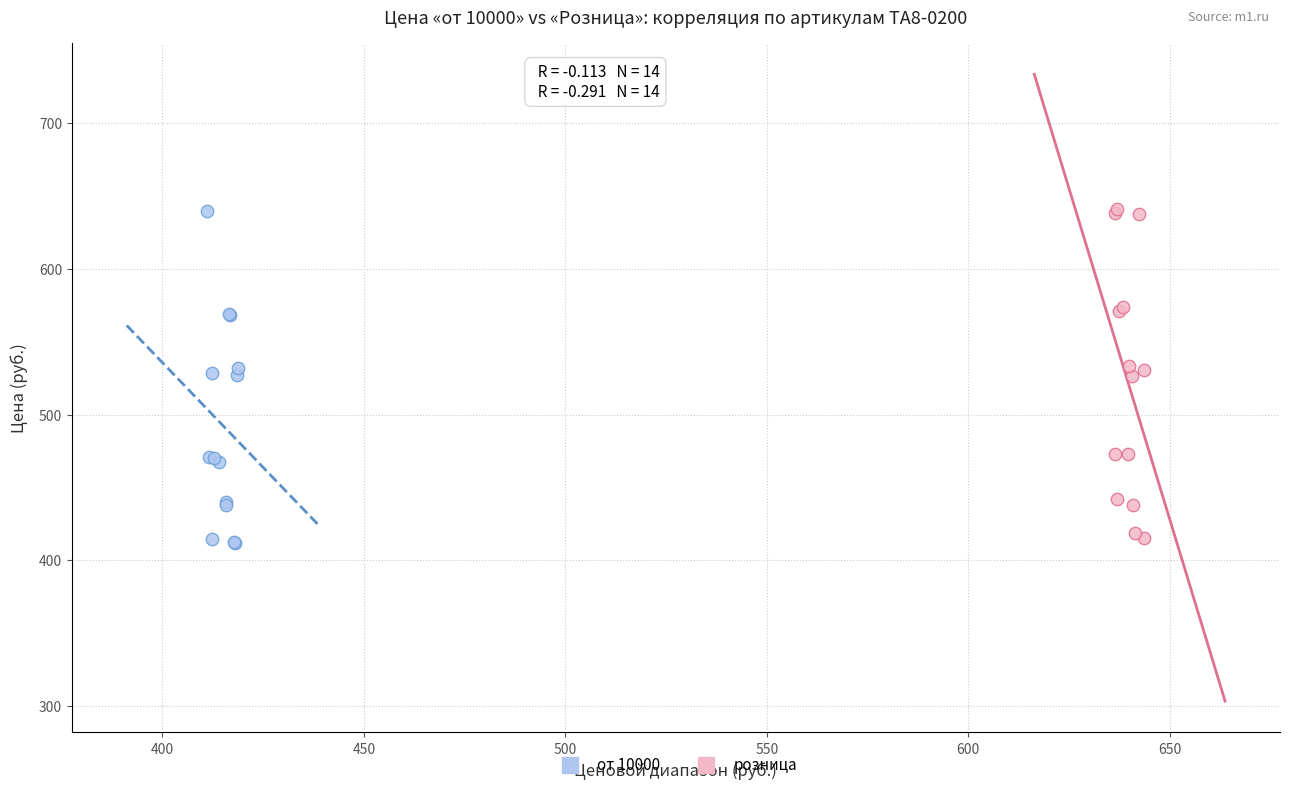

What are all the series names shown in the legend?

от 10000, розница